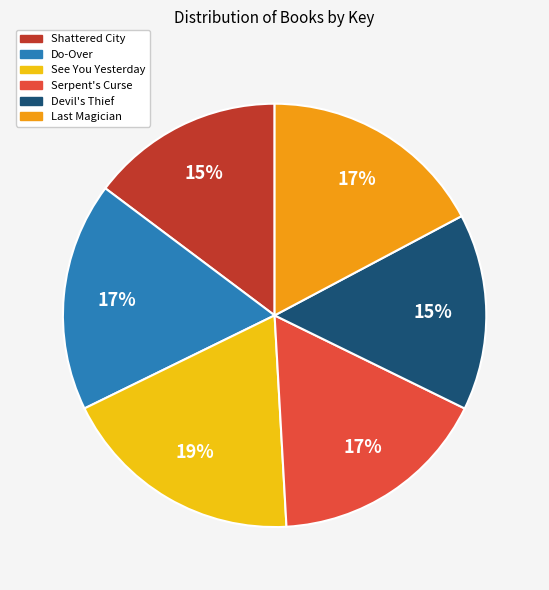

How many slices are in this pie chart?

6